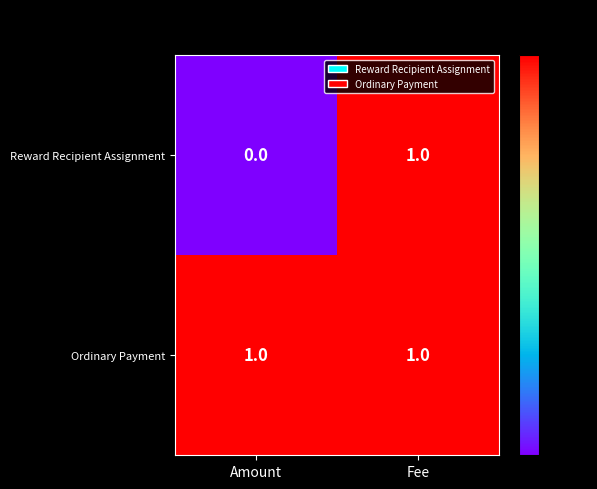

True or false: Reward Recipient Assignment has a value of 2 at Fee.

False